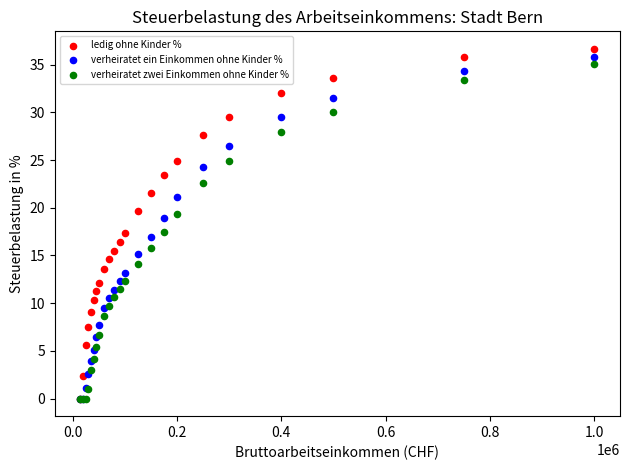

What are all the series names shown in the legend?

ledig ohne Kinder %, verheiratet ein Einkommen ohne Kinder %, verheiratet zwei Einkommen ohne Kinder %